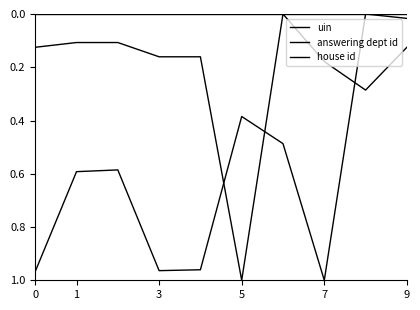

Which series ends up on top after the final intersection of uin and answering dept id?

answering dept id